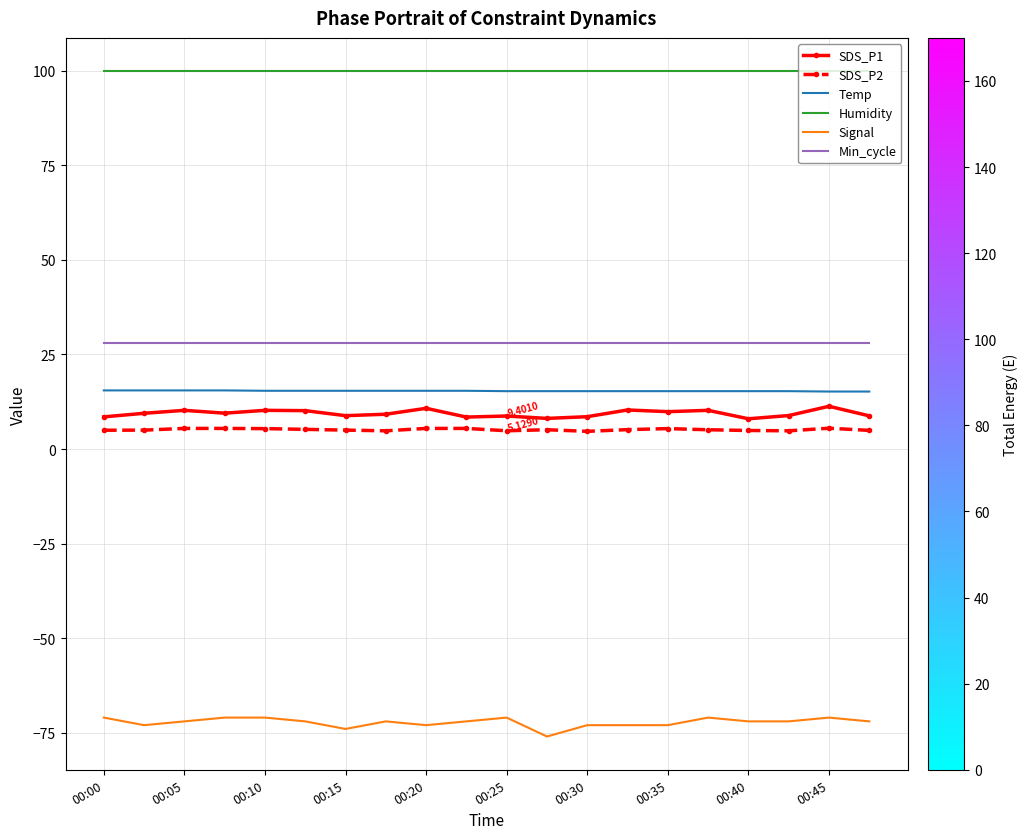

True or false: Signal and SDS_P2 cross at least once.

False